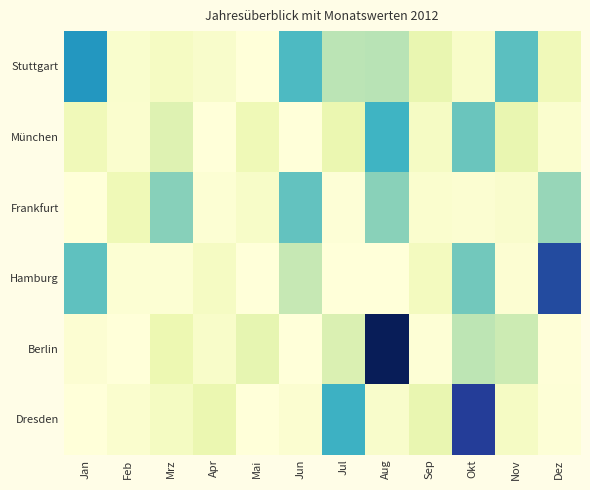

At which category does the chart reach its peak across all series?

Aug